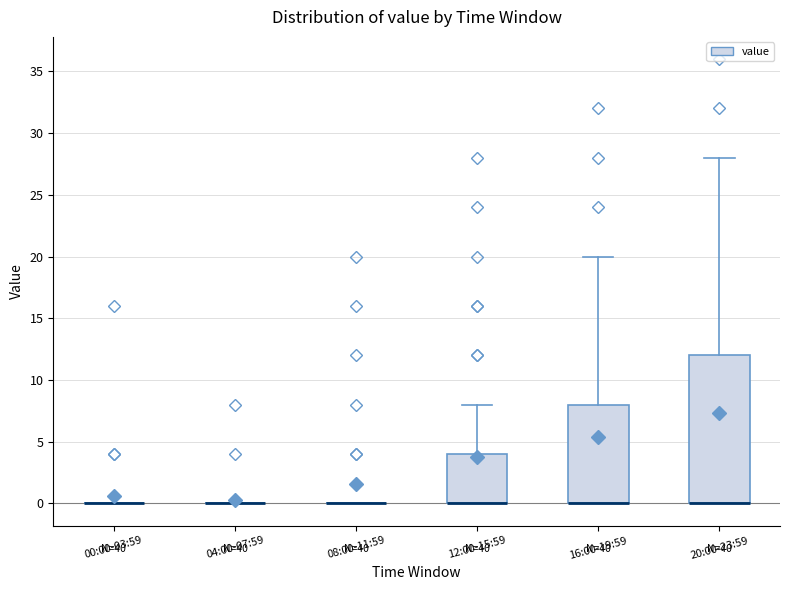

Reading left to right, read every box against the y-axis: the position of its median line, the range the box covers, and the ends of its whiskers. The values are not printed on the chart, so give them approximately, as read against the axis.

00:00-03:59: box collapsed to a line at 0, whiskers 0 to 0
04:00-07:59: box collapsed to a line at 0, whiskers 0 to 0
08:00-11:59: box collapsed to a line at 0, whiskers 0 to 0
12:00-15:59: median 0 (drawn on the box's lower edge), box 0 to 4, whiskers 0 to 8
16:00-19:59: median 0 (drawn on the box's lower edge), box 0 to 8, whiskers 0 to 20
20:00-23:59: median 0 (drawn on the box's lower edge), box 0 to 12, whiskers 0 to 28